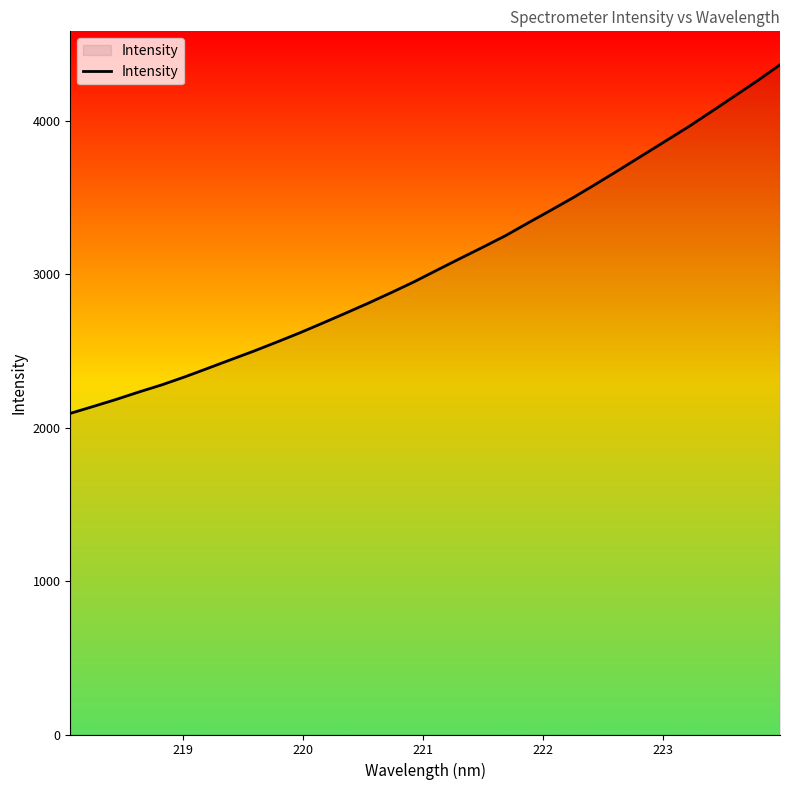

What is the minimum value shown in the chart?

2093.2